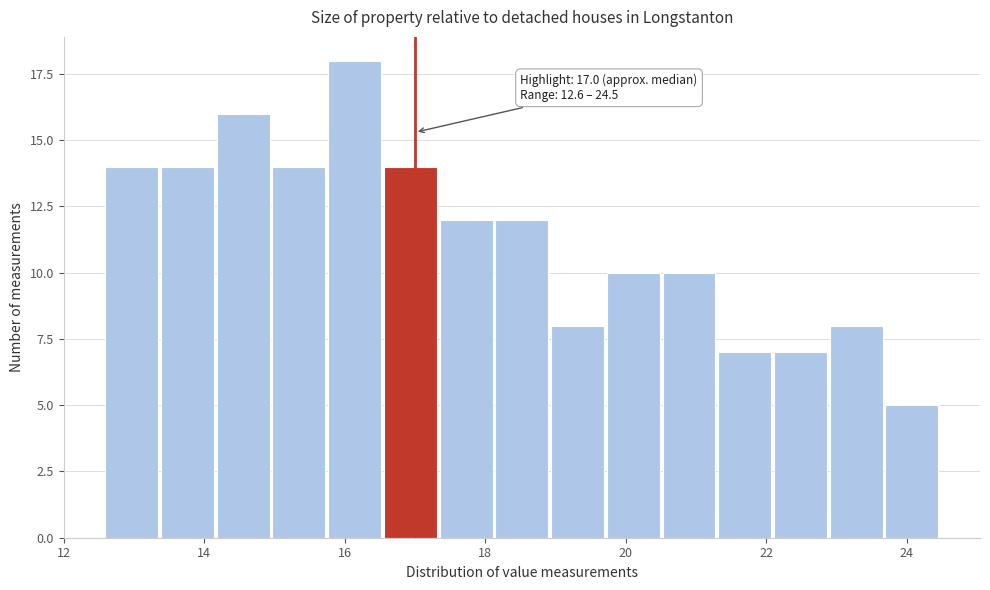

Read against the x-axis, roughly where is the centre of the tallest bar?

16.2